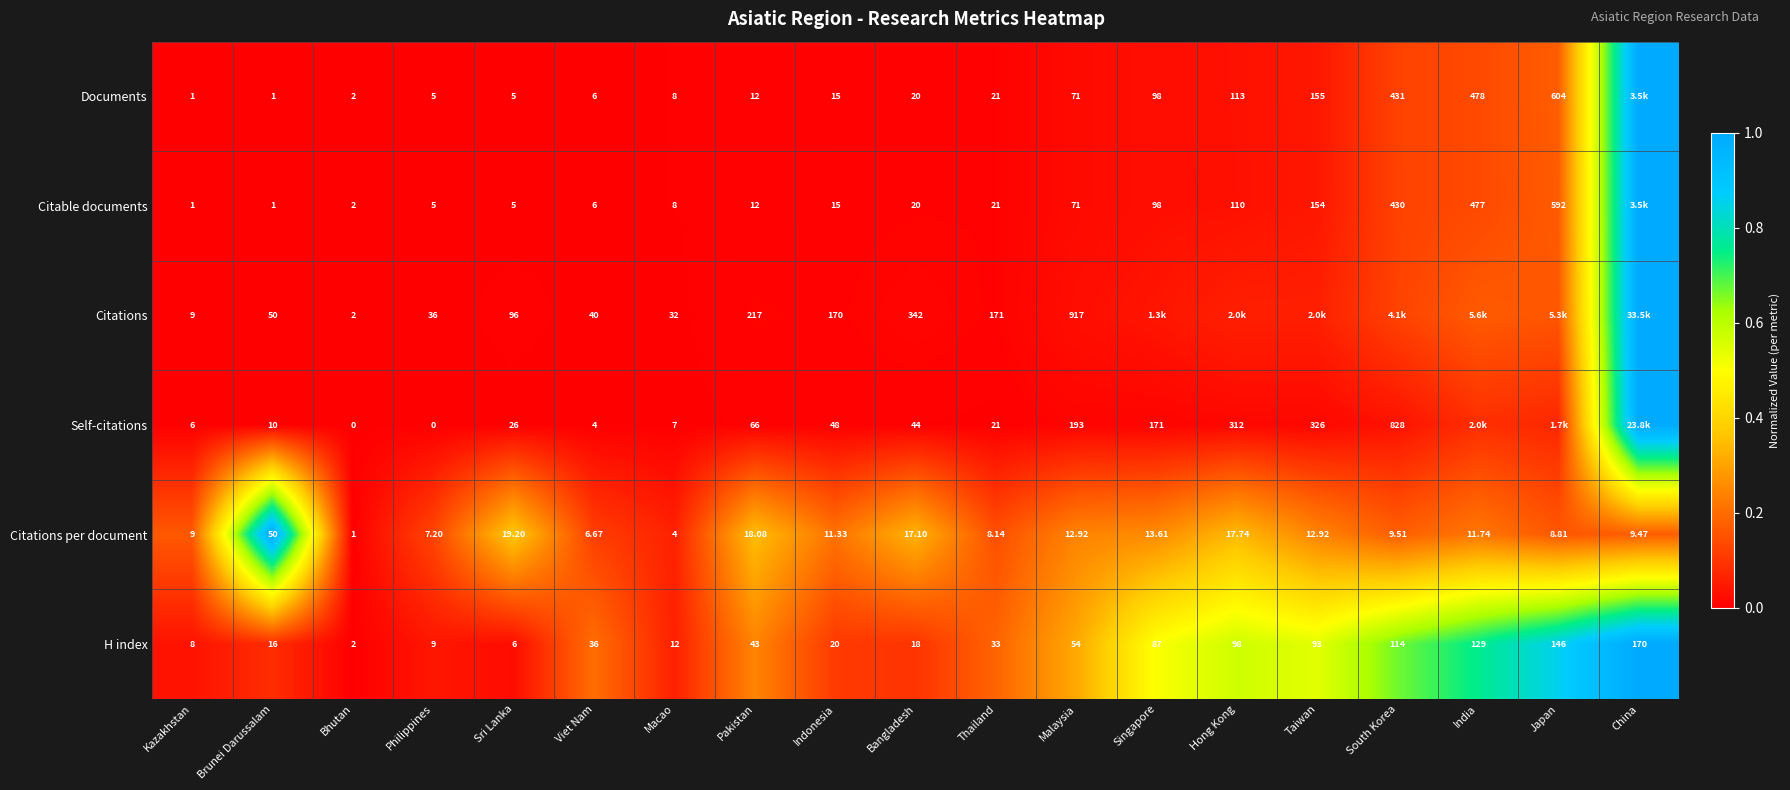

Is the value of Citations at Bangladesh greater than the value of Citations per document at Bhutan?

Yes